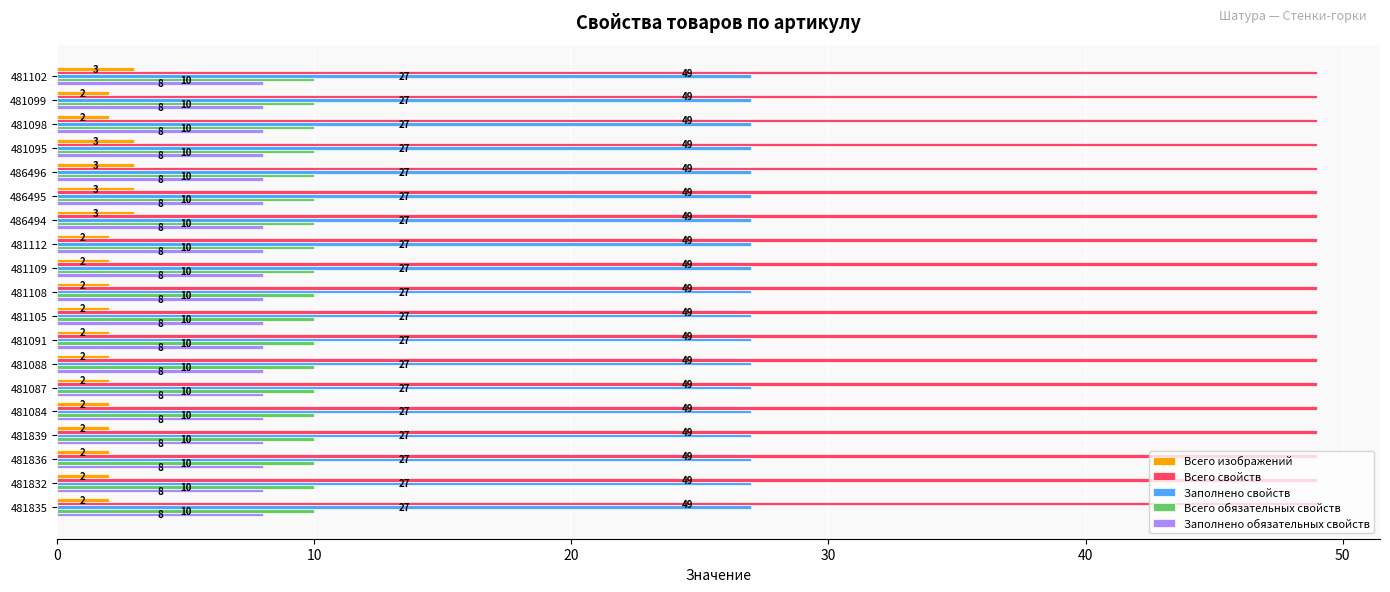

What is the sum of all Заполнено свойств values?

513